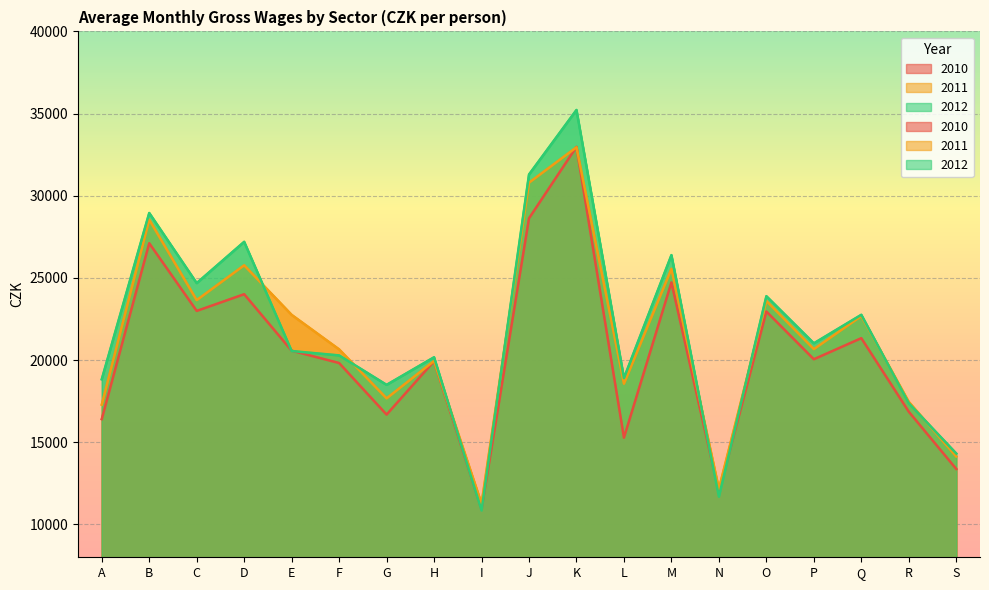

What is the difference between the highest and lowest values at I?

412